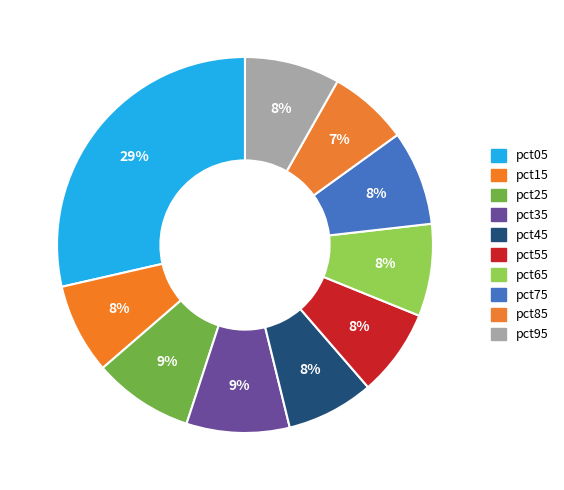

To the nearest percent, what portion does pct25 represent?

9%